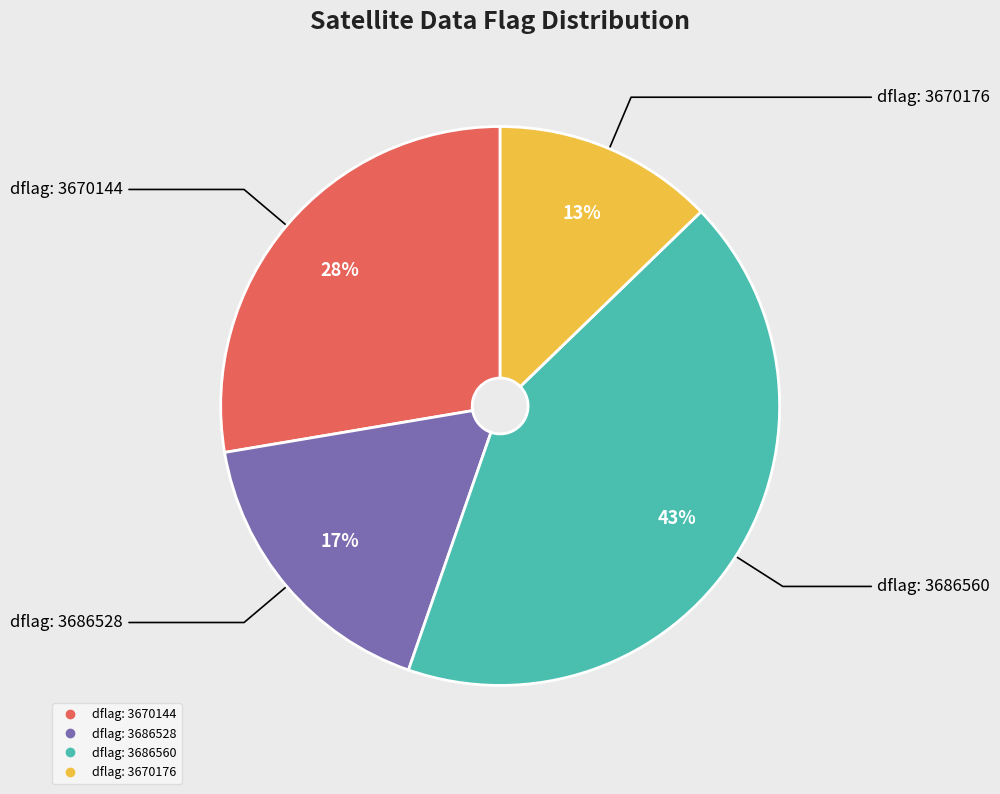

To the nearest percent, what is the average slice percentage?

25%